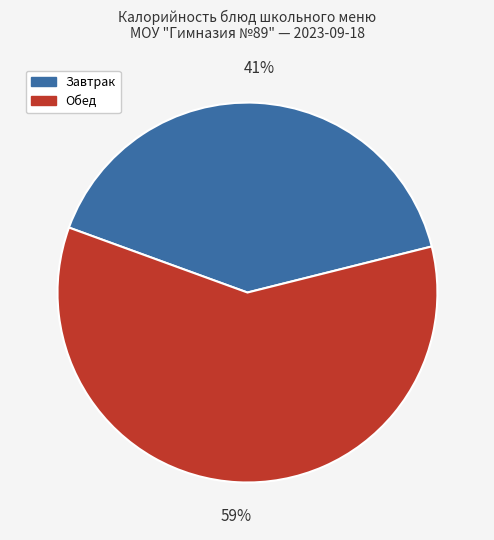

Which slice represents more than half of the pie?

Обед